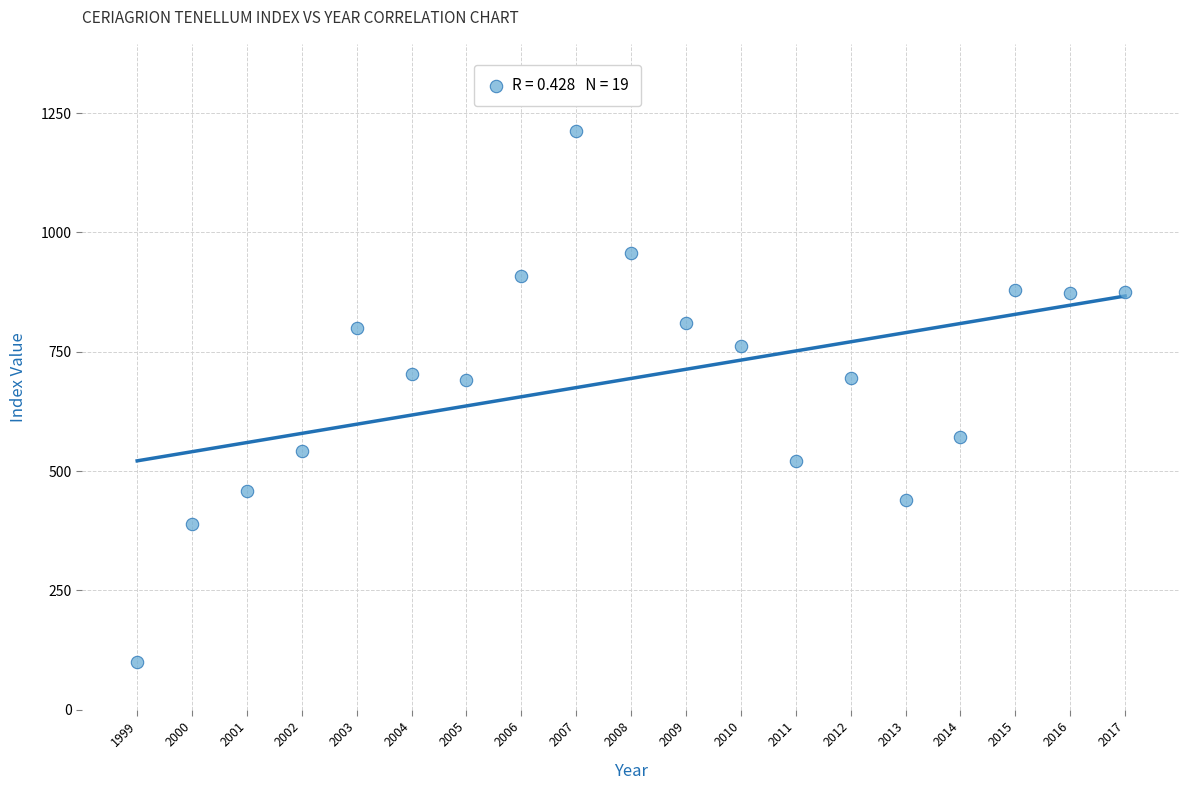

What is the range of Y values (max minus min)?

1113